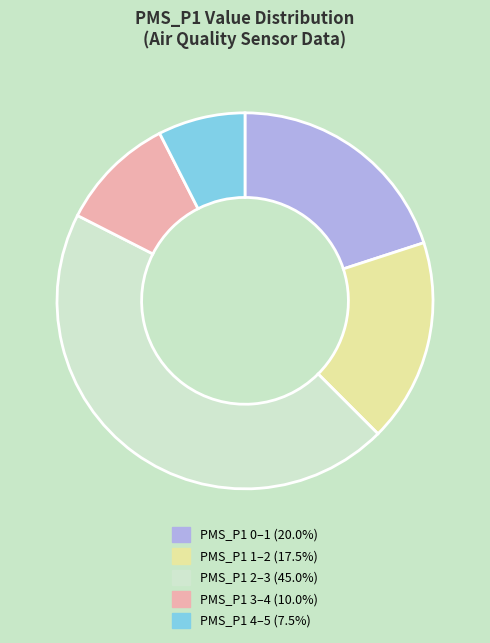

Is there any slice that represents more than half of the pie?

No